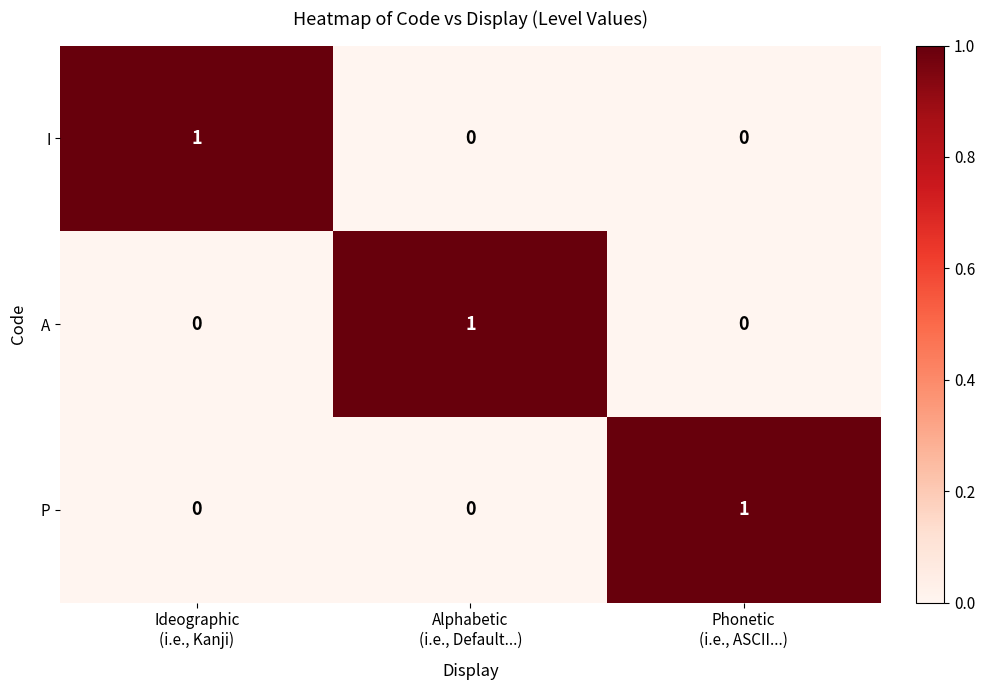

Count the A values in the range 0 to 1.

3